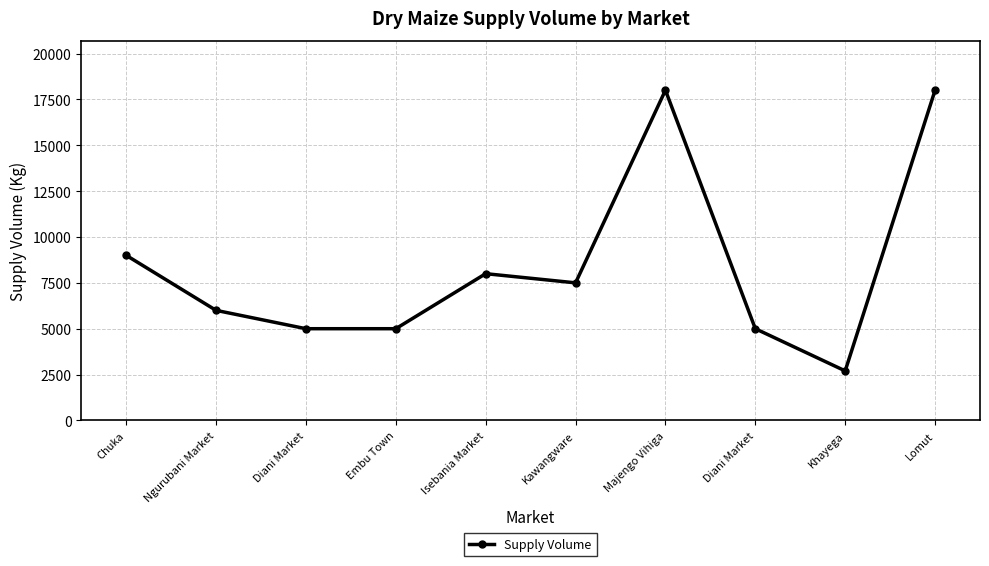

What is the ratio of the value at Chuka to the value at Lomut?

0.5